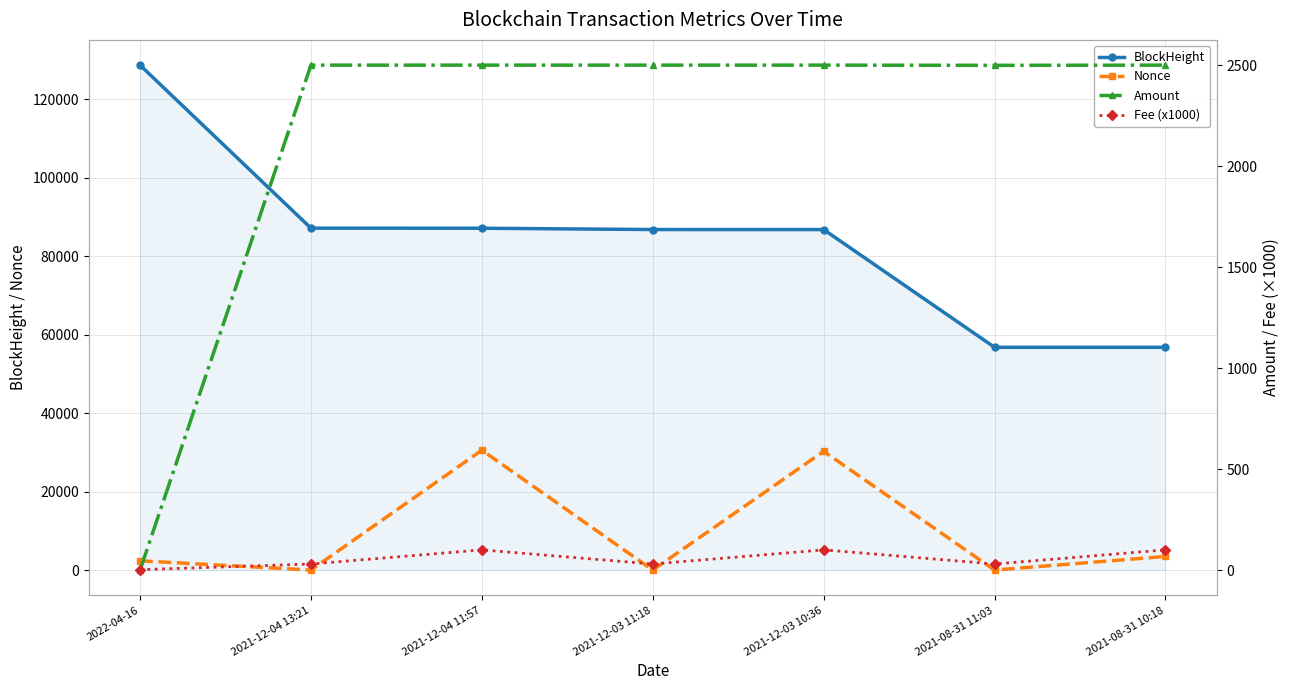

Rank the series at 2021-12-03 11:18 from lowest to highest value.

Nonce, Fee (x1000), Amount, BlockHeight